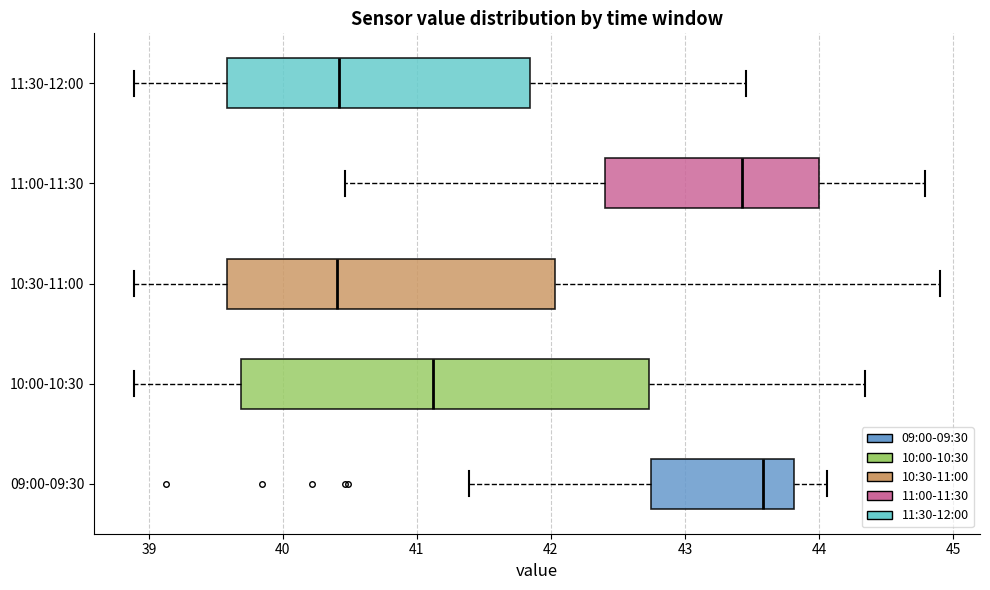

Reading bottom to top, transcribe this box plot: for each box, give where its median line is, the range the box spans, and where its two whiskers end, as read against the x-axis. The values are not printed on the chart, so give them approximately, as read against the axis.

09:00-09:30: median 43.6, box 42.7 to 43.8, whiskers 41.4 to 44.1
10:00-10:30: median 41.1, box 39.7 to 42.7, whiskers 38.9 to 44.3
10:30-11:00: median 40.4, box 39.6 to 42.0, whiskers 38.9 to 44.9
11:00-11:30: median 43.4, box 42.4 to 44.0, whiskers 40.5 to 44.8
11:30-12:00: median 40.4, box 39.6 to 41.8, whiskers 38.9 to 43.5